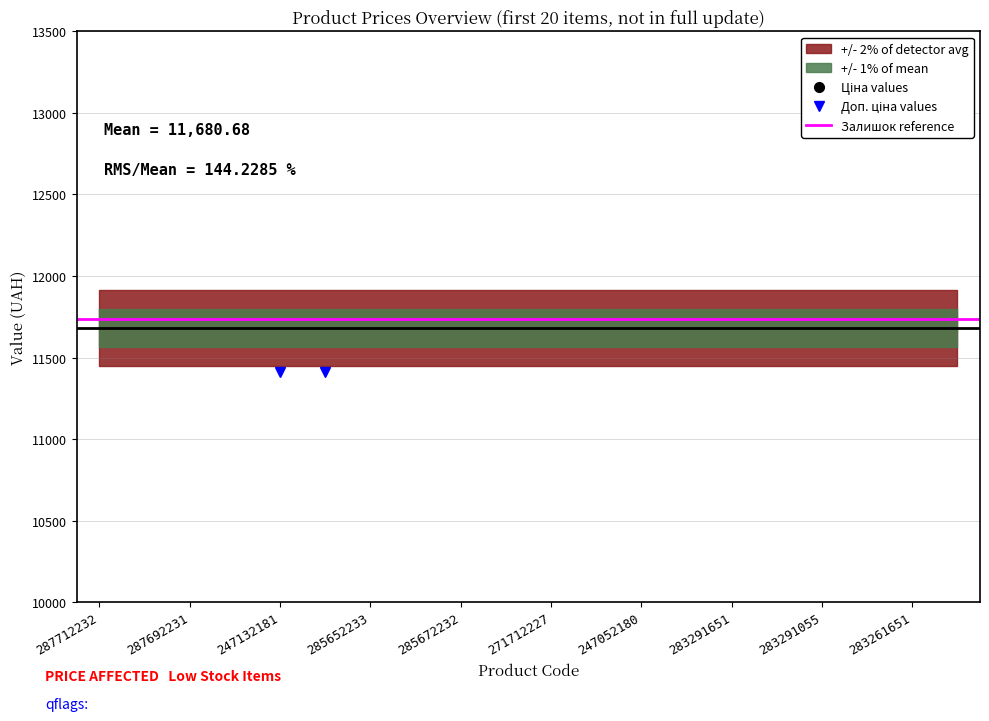

True or false: Ціна has more than 2 points higher than both neighbors.

False